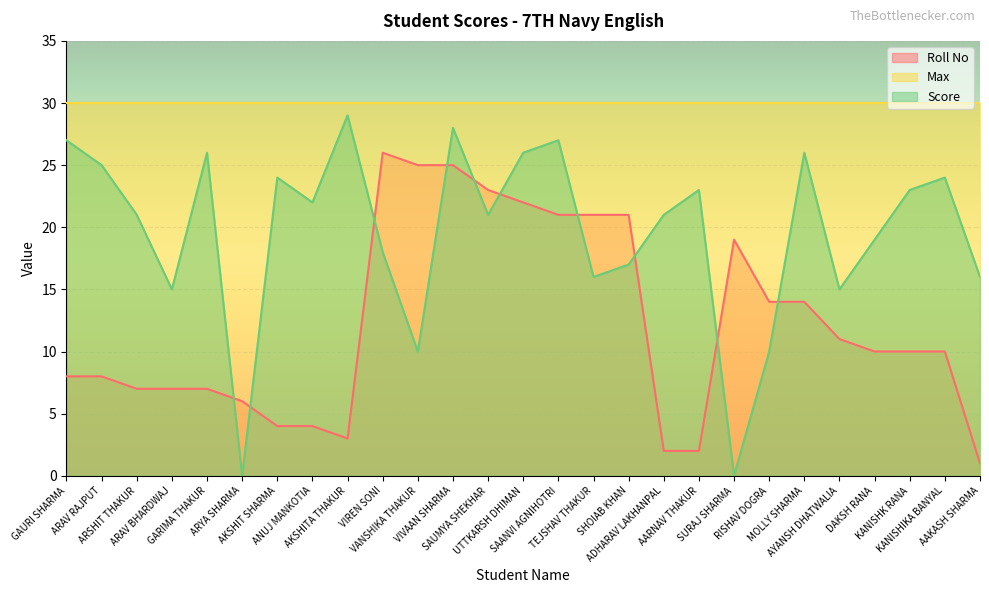

The value of Roll No at AYANSH DHATWALIA is 11. True or false?

True